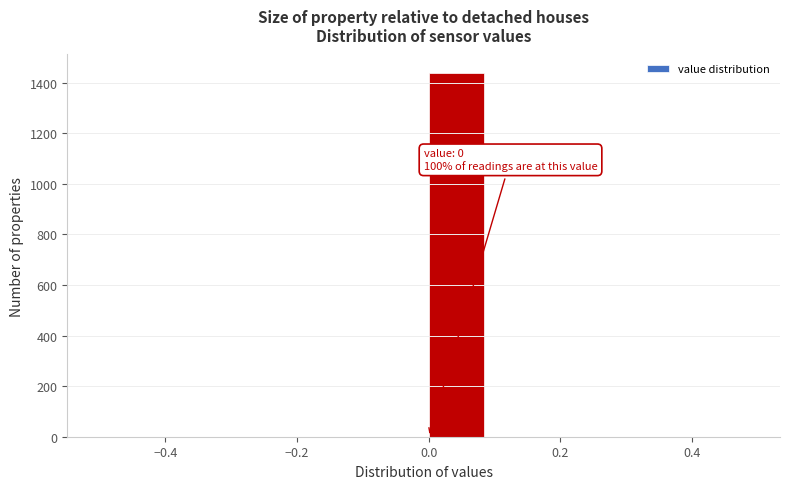

Which range on the x-axis has the tallest bar?

0.0 to 0.1